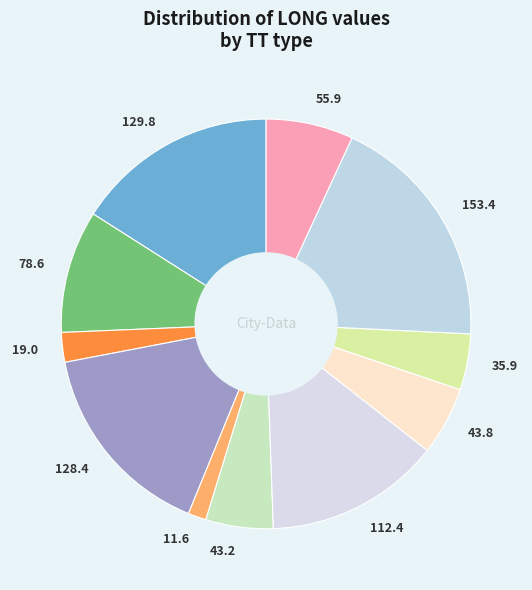

Is there a majority slice in this chart?

No